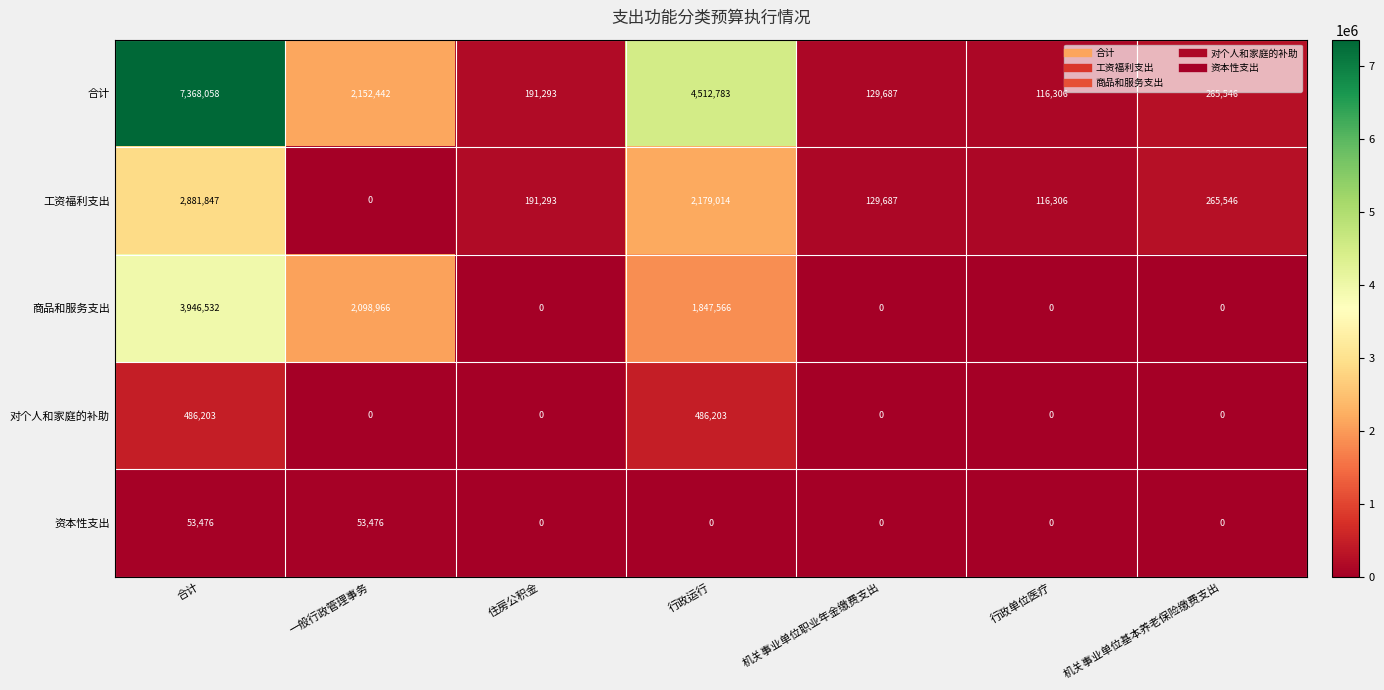

What is the difference between the second highest and second lowest values in the 工资福利支出 series?

2062708